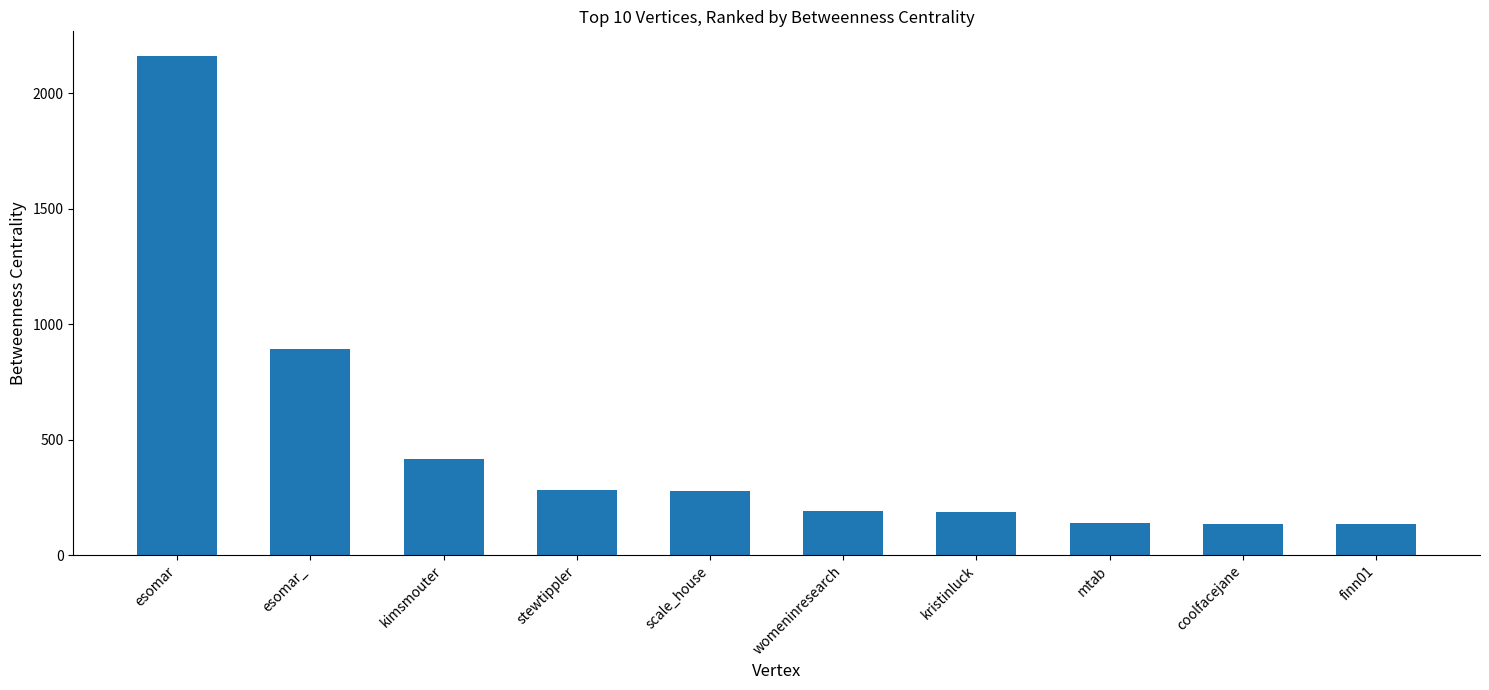

What is the change in value from kimsmouter to kristinluck?

-227.0